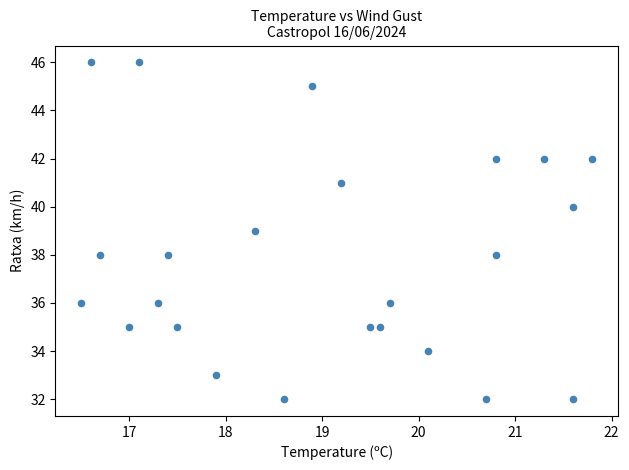

What is the range of Y values (max minus min)?

14